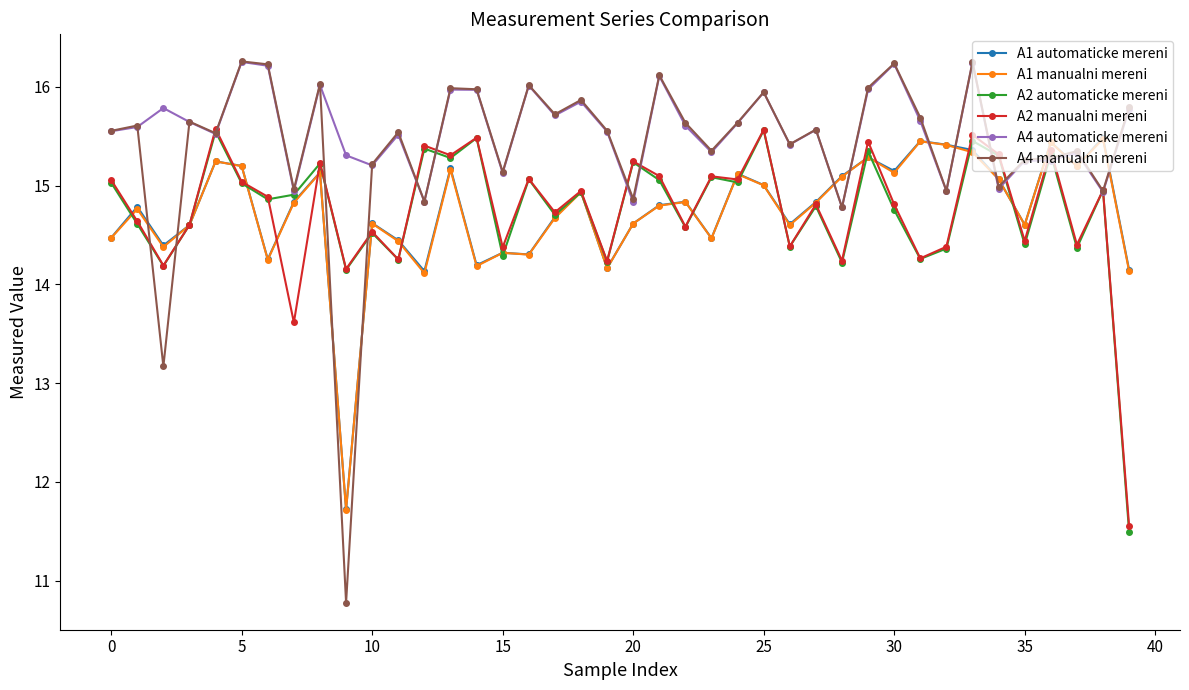

At how many categories does at least one series exceed 11?

40